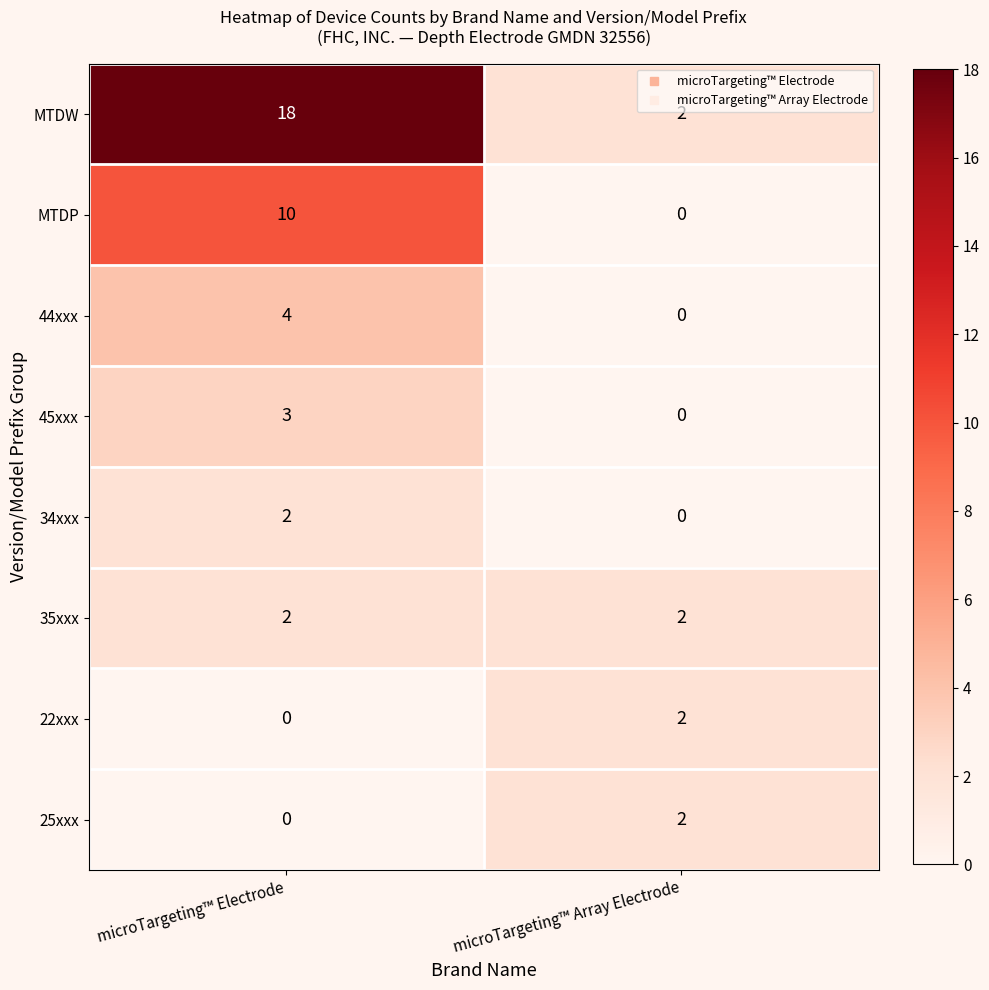

The value of MTDP at microTargeting™ Electrode is 3. True or false?

False